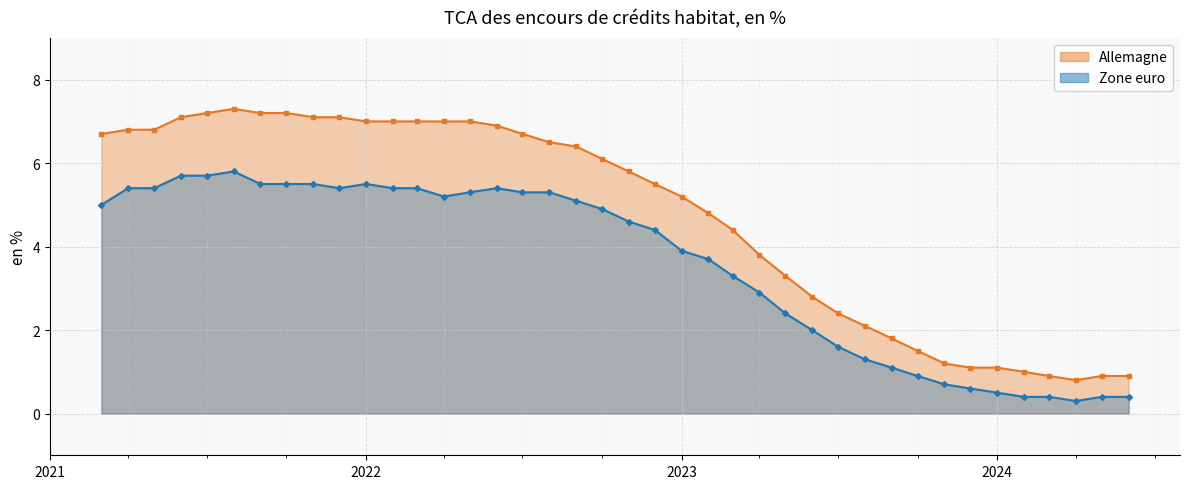

Between 2022-07 and 2023-06, which is larger?

2022-07